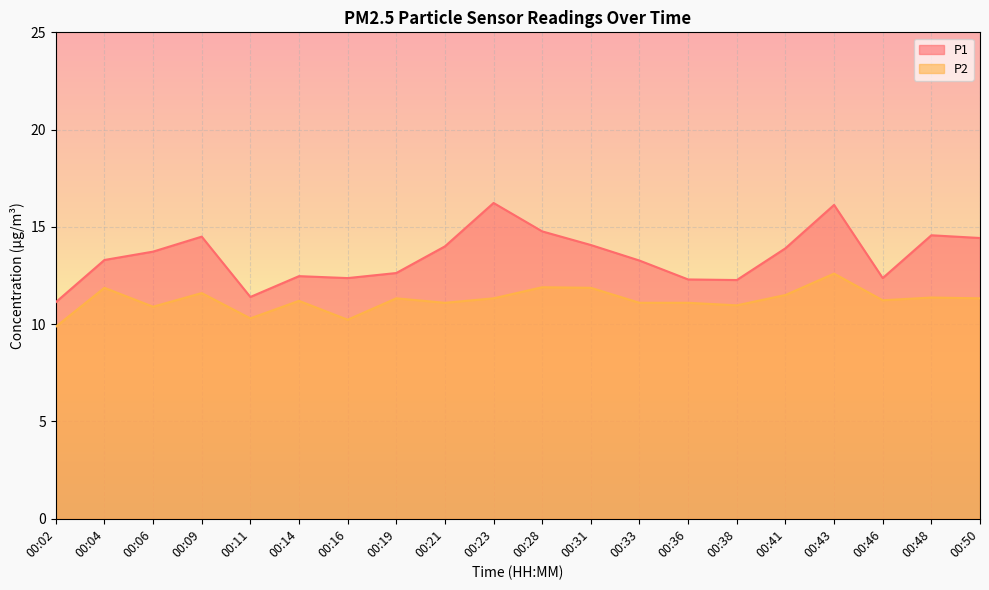

What is the difference between the highest and lowest values at 00:09?

2.9